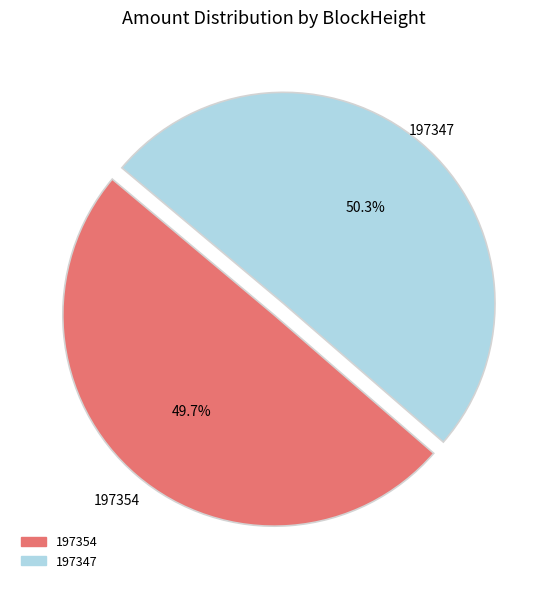

Rank the categories by value from highest to lowest.

197347, 197354